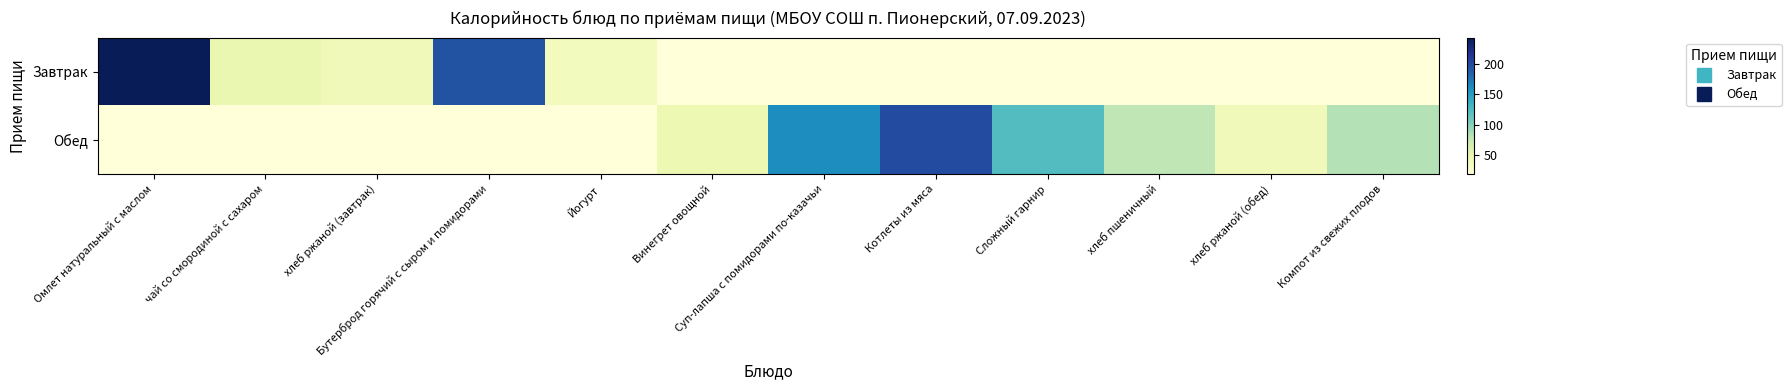

Reading left to right, list all the values displayed in this chart.

Завтрак: Омлет натуральный с маслом=243.0	чай со смородиной с сахаром=50.0	хлеб ржаной (завтрак)=41.0	Бутерброд горячий с сыром и помидорами=194.0	Йогурт=39.0	Винегрет овощной=19.5	Суп-лапша с помидорами по-казачьи=19.5	Котлеты из мяса=19.5	Сложный гарнир=19.5	хлеб пшеничный=19.5	хлеб ржаной (обед)=19.5	Компот из свежих плодов=19.5
Обед: Омлет натуральный с маслом=19.5	чай со смородиной с сахаром=19.5	хлеб ржаной (завтрак)=19.5	Бутерброд горячий с сыром и помидорами=19.5	Йогурт=19.5	Винегрет овощной=47.0	Суп-лапша с помидорами по-казачьи=161.0	Котлеты из мяса=199.0	Сложный гарнир=123.0	хлеб пшеничный=78.0	хлеб ржаной (обед)=41.0	Компот из свежих плодов=83.0